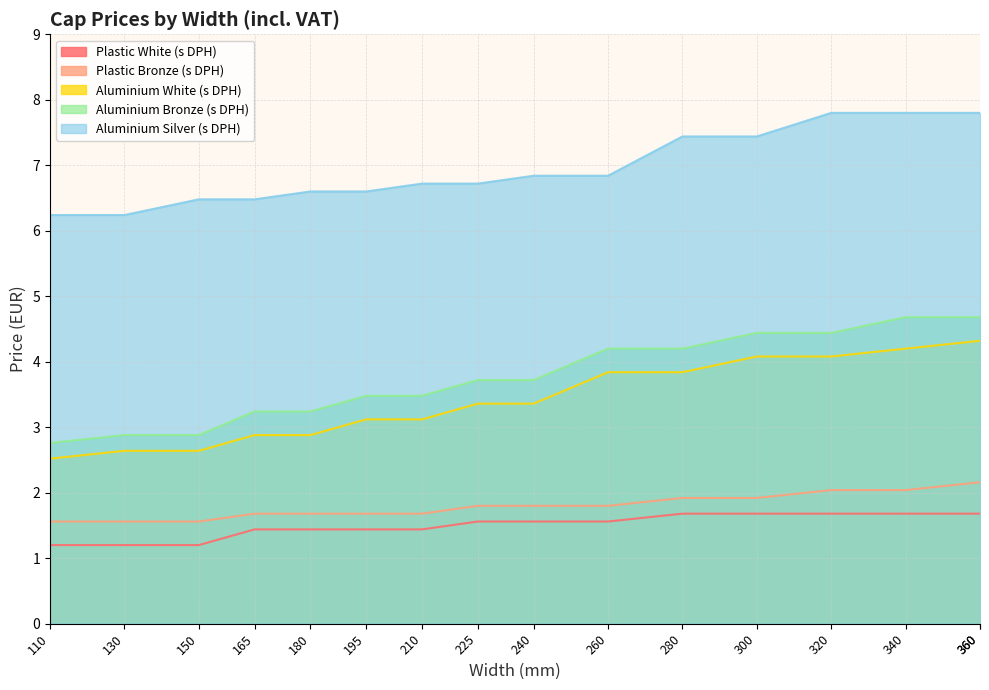

True or false: Aluminium Silver (s DPH) and Plastic White (s DPH) intersect in this chart.

False